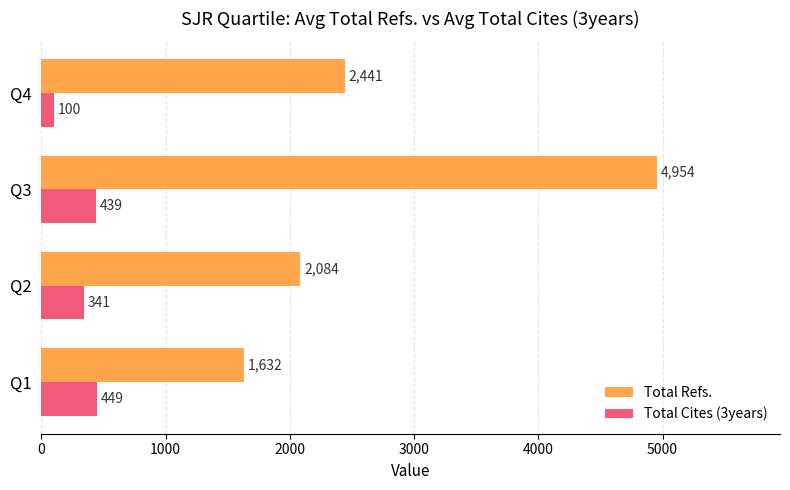

Between Q2 and Q4, which series saw the biggest shift?

Total Refs.